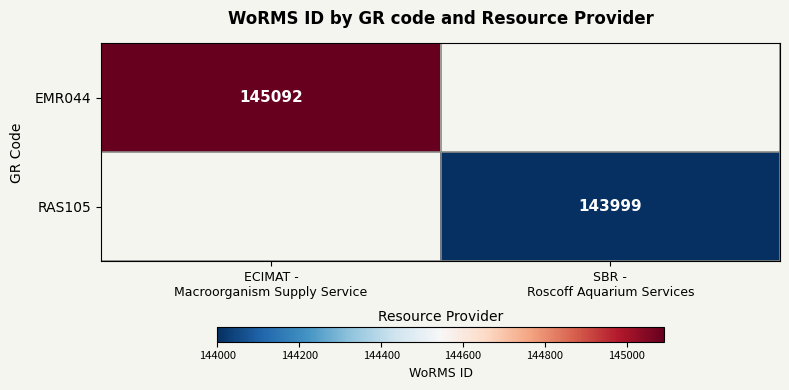

Where is EMR044 nearest to the value 145092?

ECIMAT - Macroorganism Supply Service